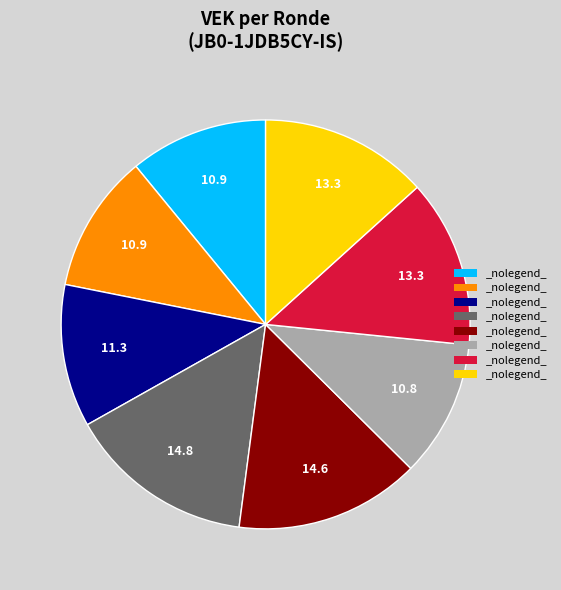

Is there a majority slice in this chart?

No